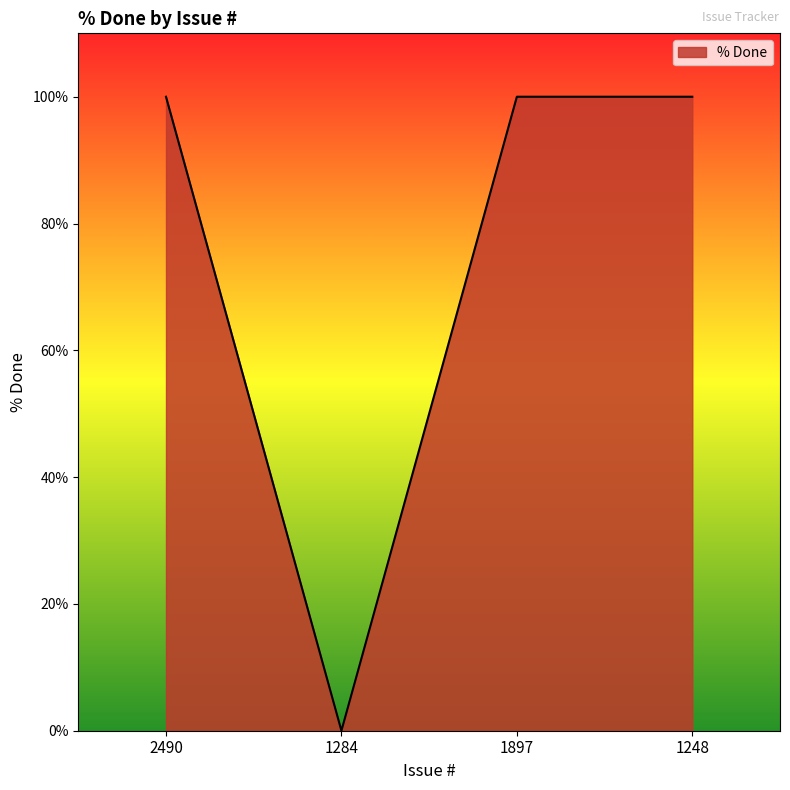

Is it true that the value at 1897 is 100?

True